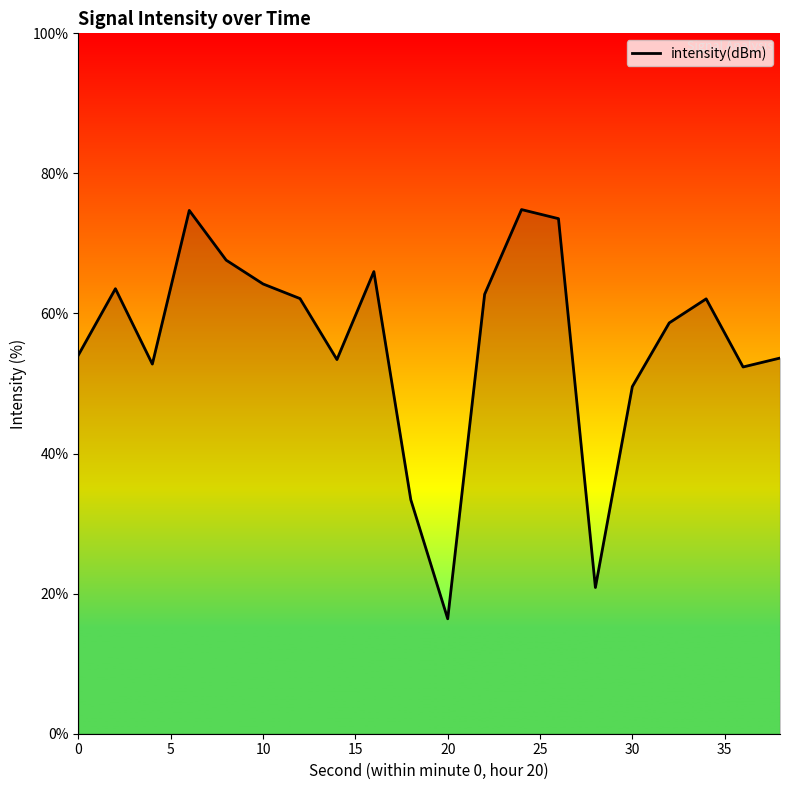

What is the smallest value displayed?

16.4